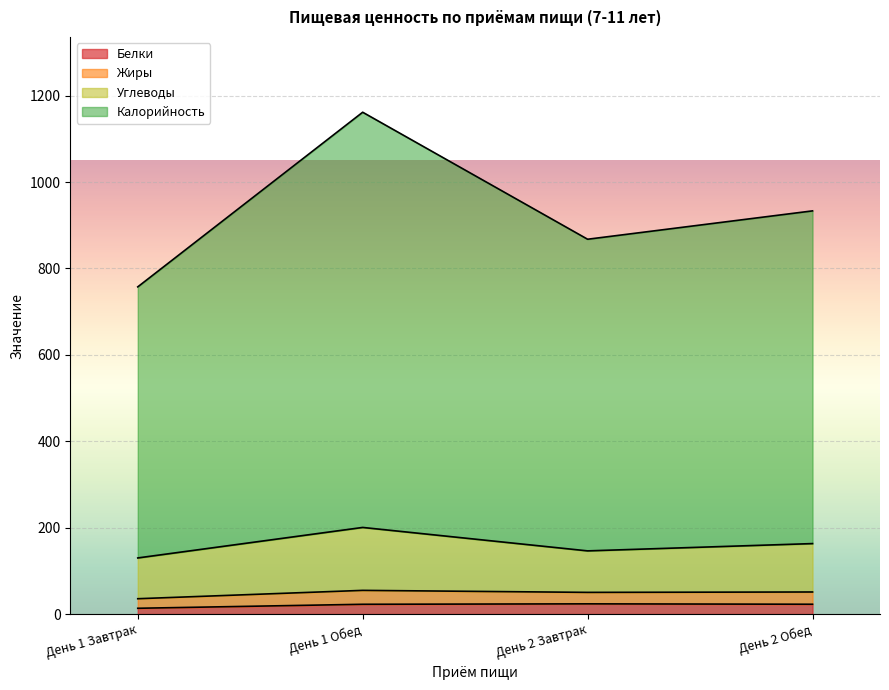

True or false: Калорийность and Белки intersect in this chart.

False